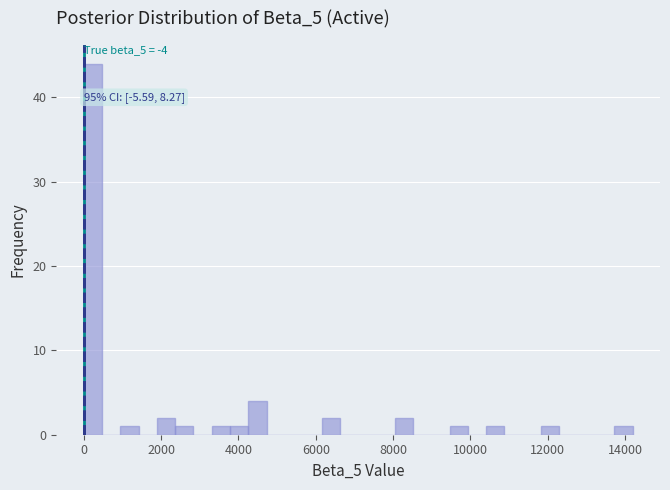

Read against the x-axis, roughly where is the centre of the tallest bar?

200